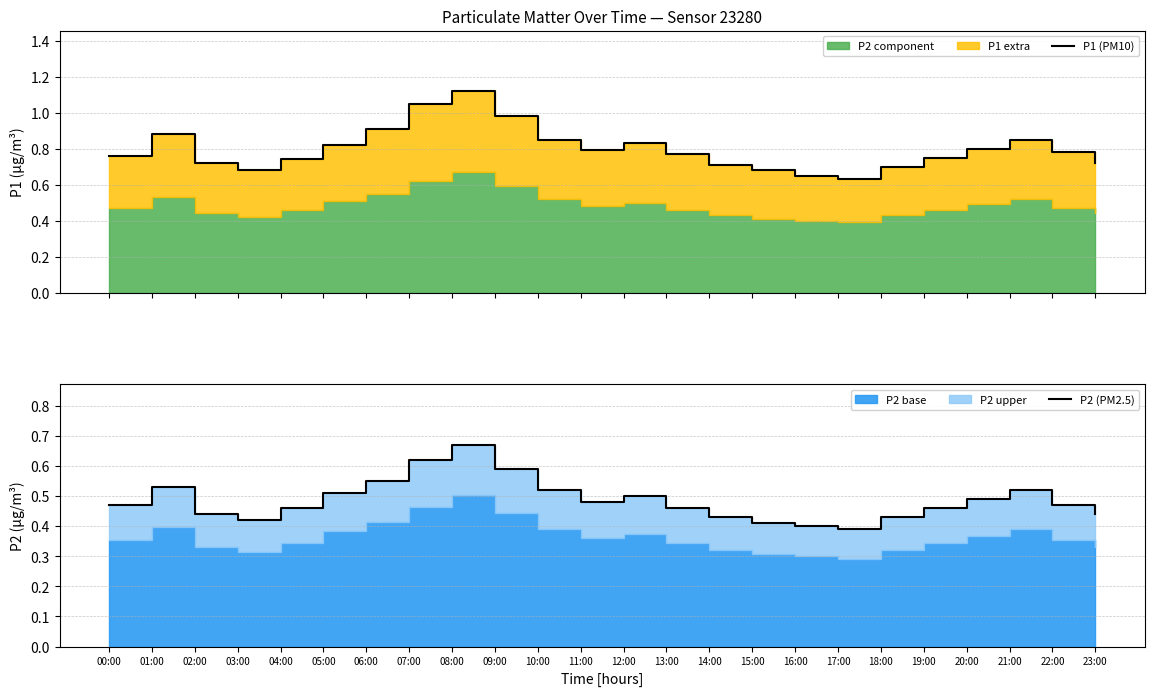

What is the difference between the maximum and second lowest values in the P1 (PM10) series?

0.5